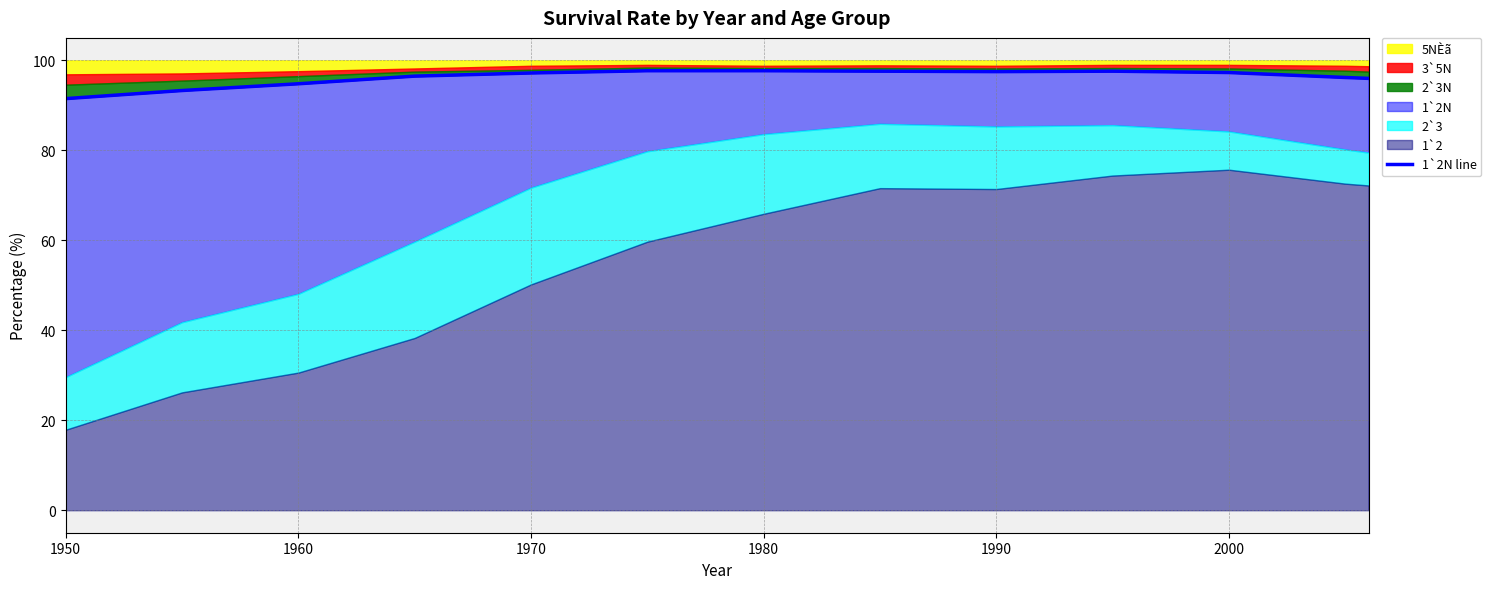

Read the value at 1950.

91.5